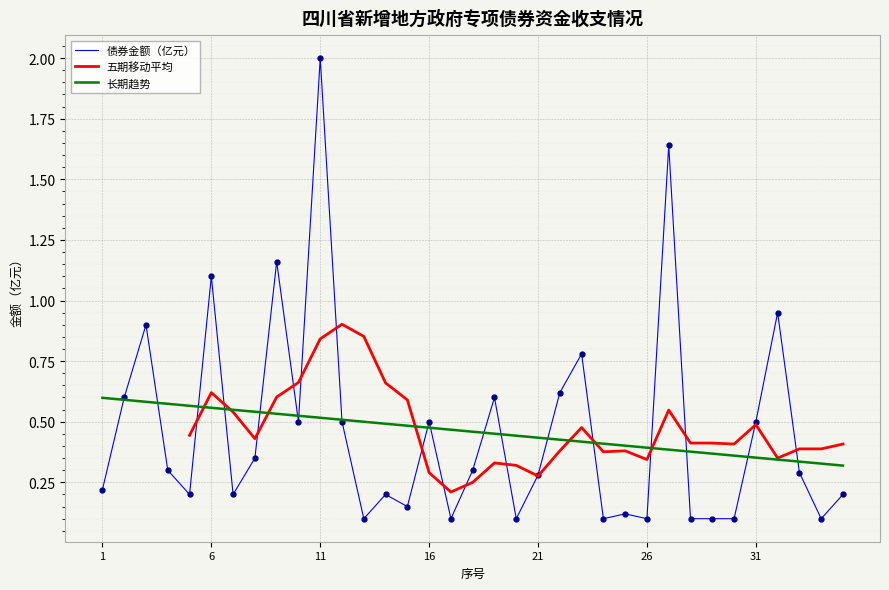

What is the maximum value shown in the chart?

2.0